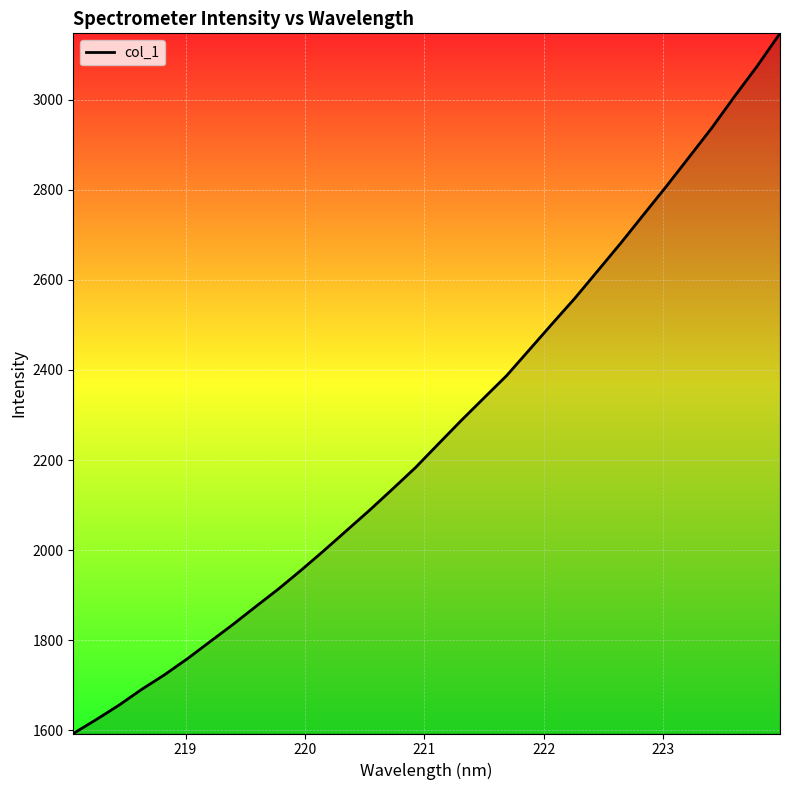

What is the smallest value displayed?

1592.8